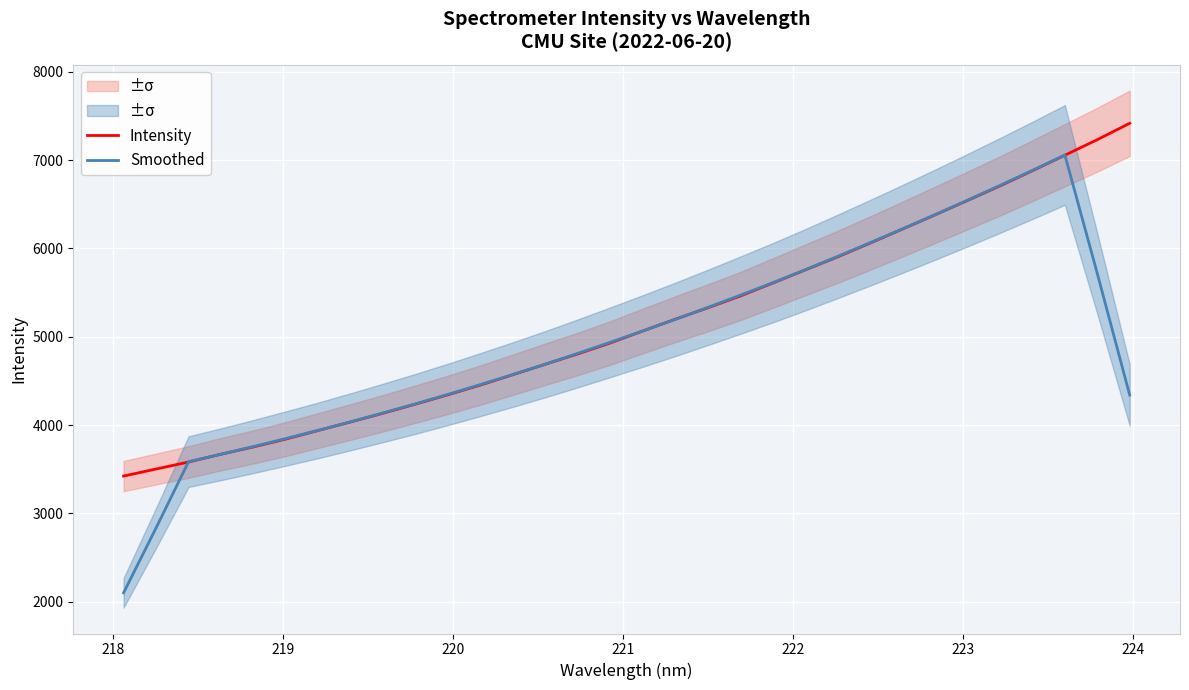

How many data points in Intensity are less than 5067?

16